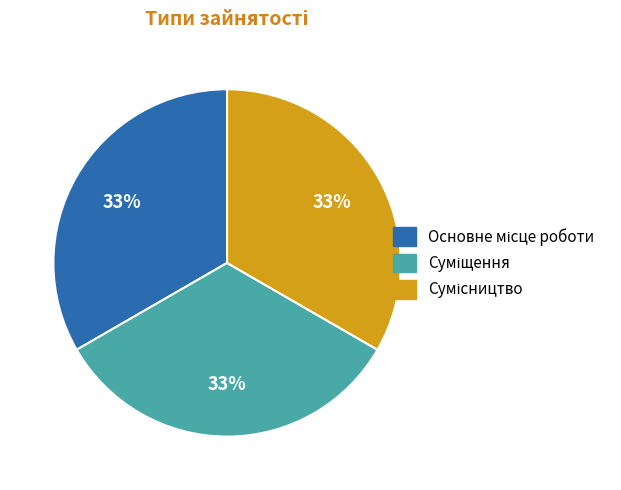

Does any single category account for the majority?

No